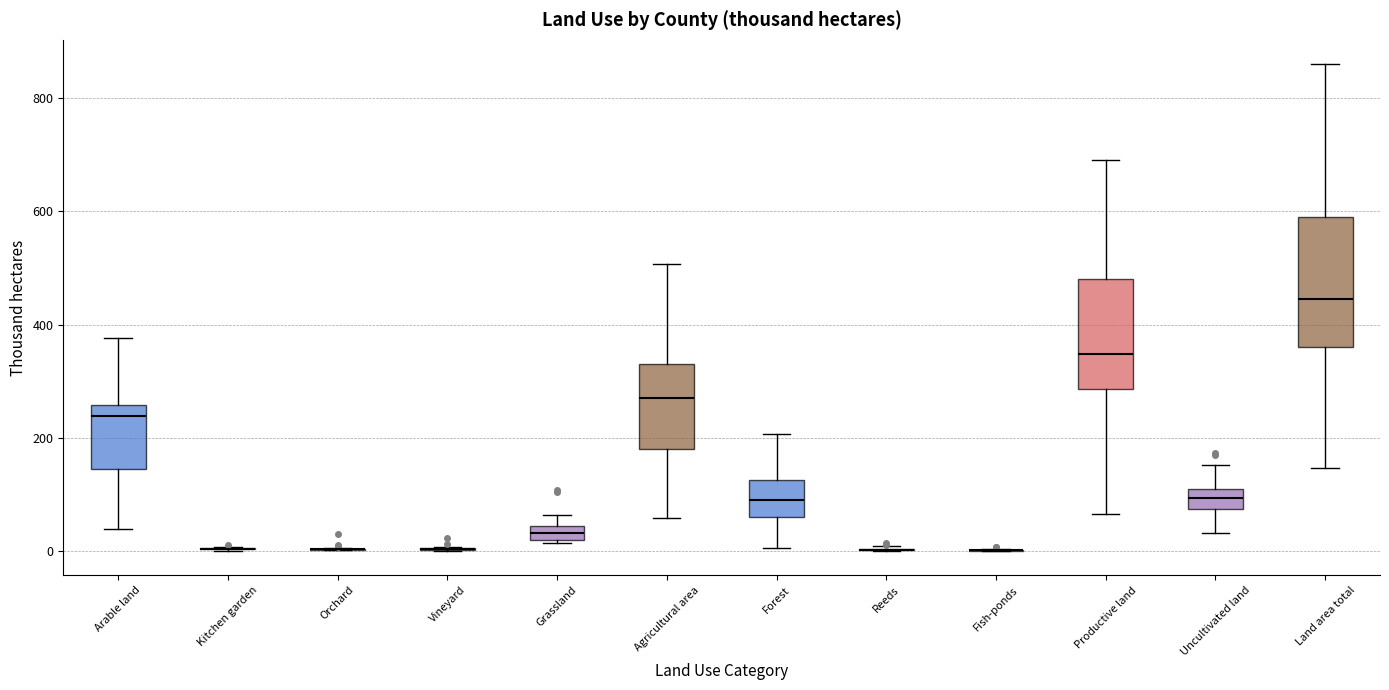

Comparing the boxes themselves (not the whiskers), which one is the tallest?

Land area total